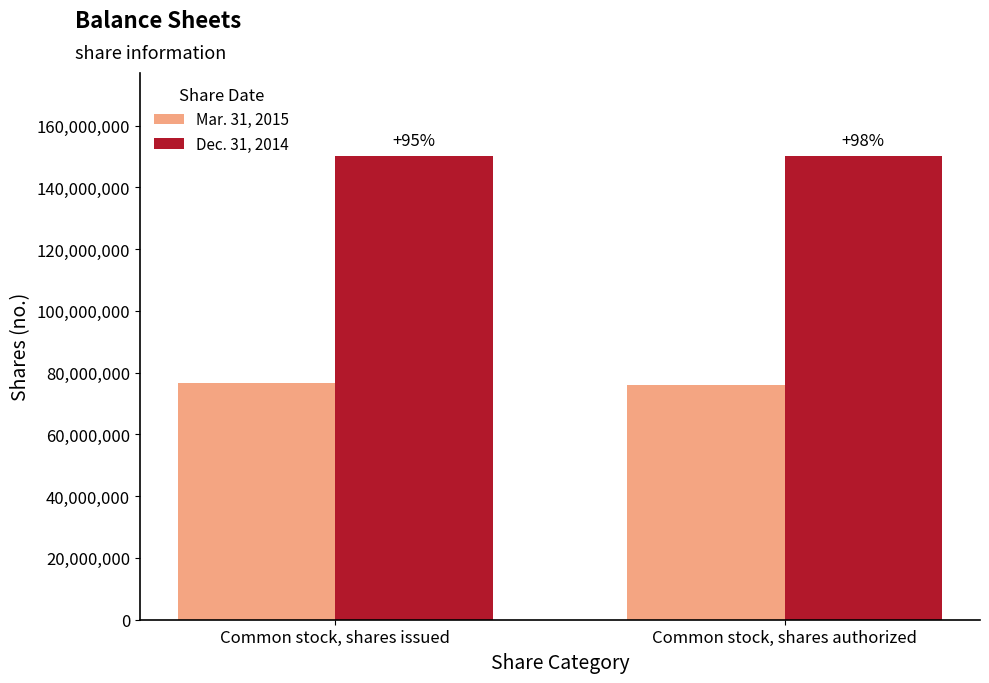

What is the minimum value shown in the chart?

75933661